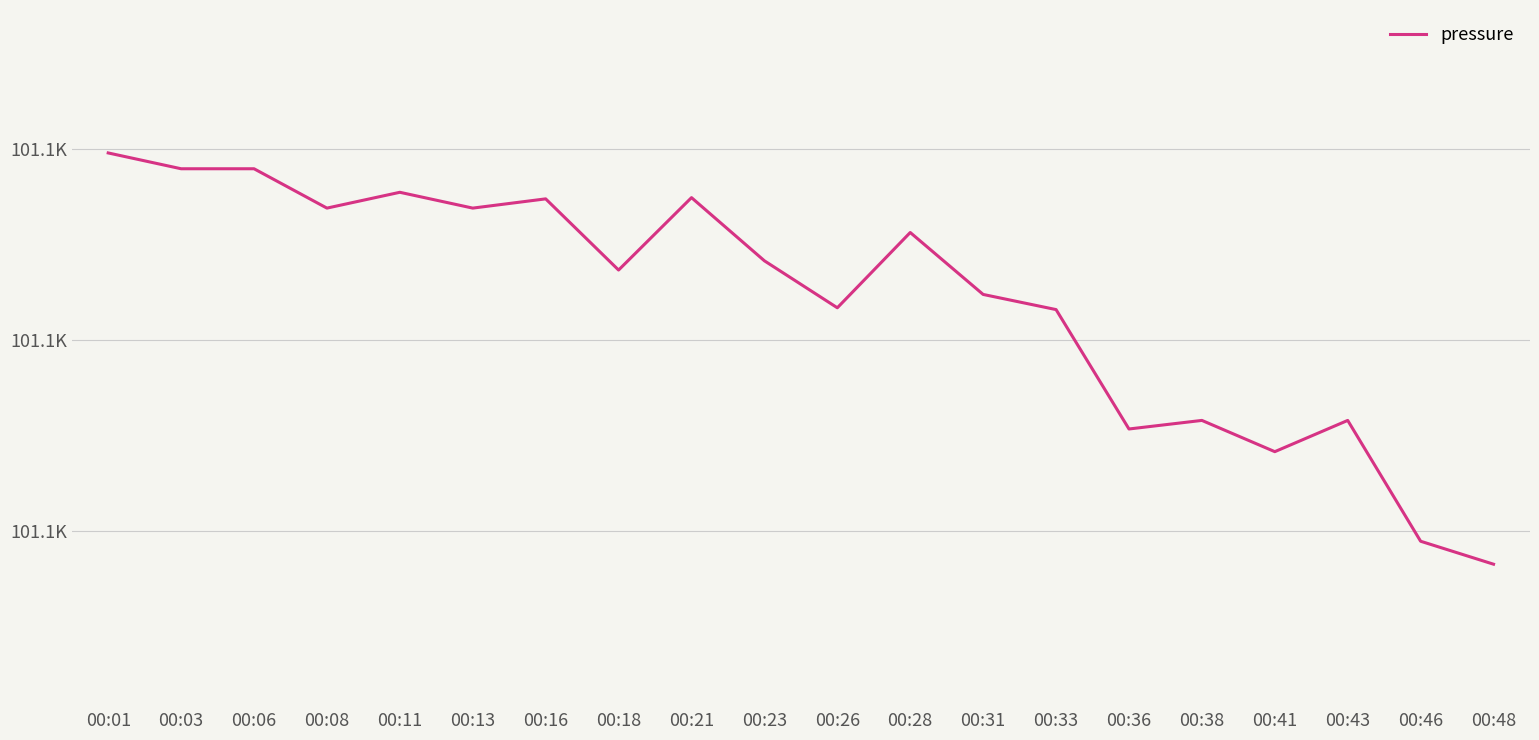

Does the chart display data point markers on the line(s)?

No